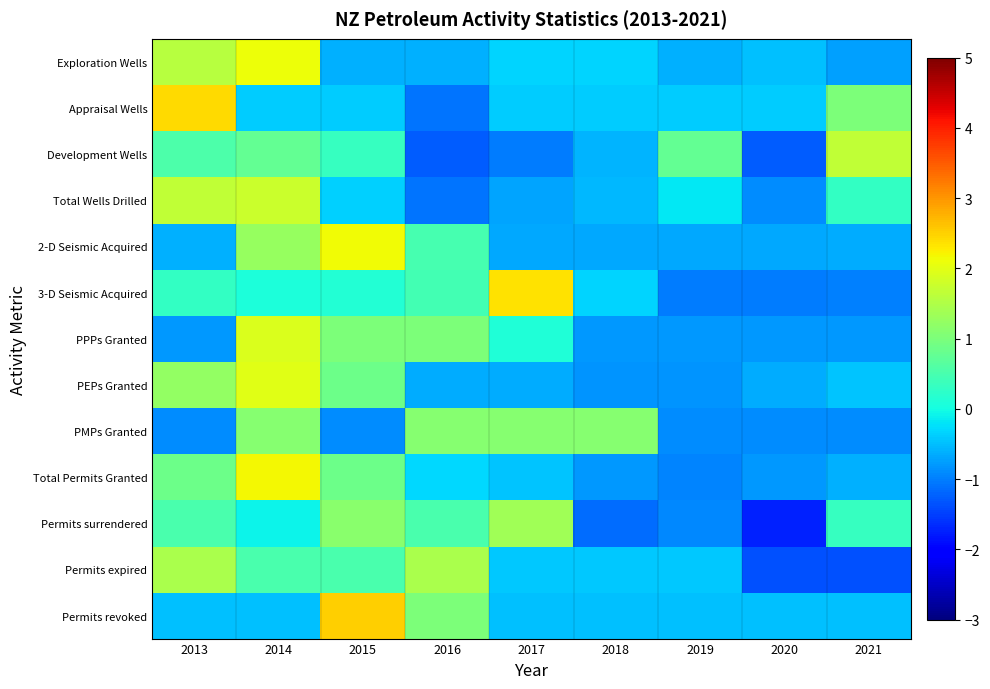

What is the minimum value shown in the chart?

-1.7